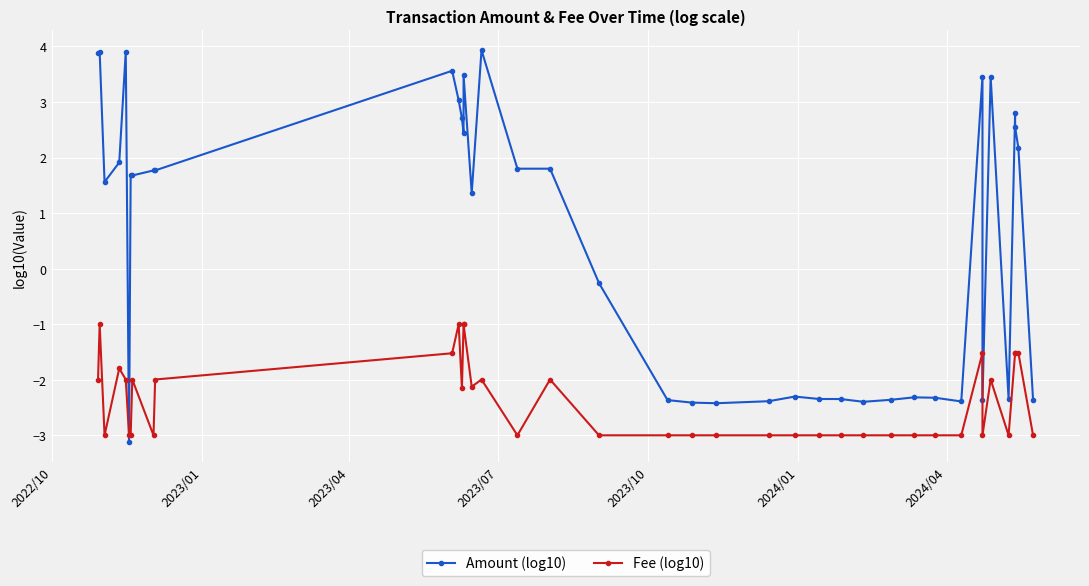

What is the greatest value displayed?

3.9